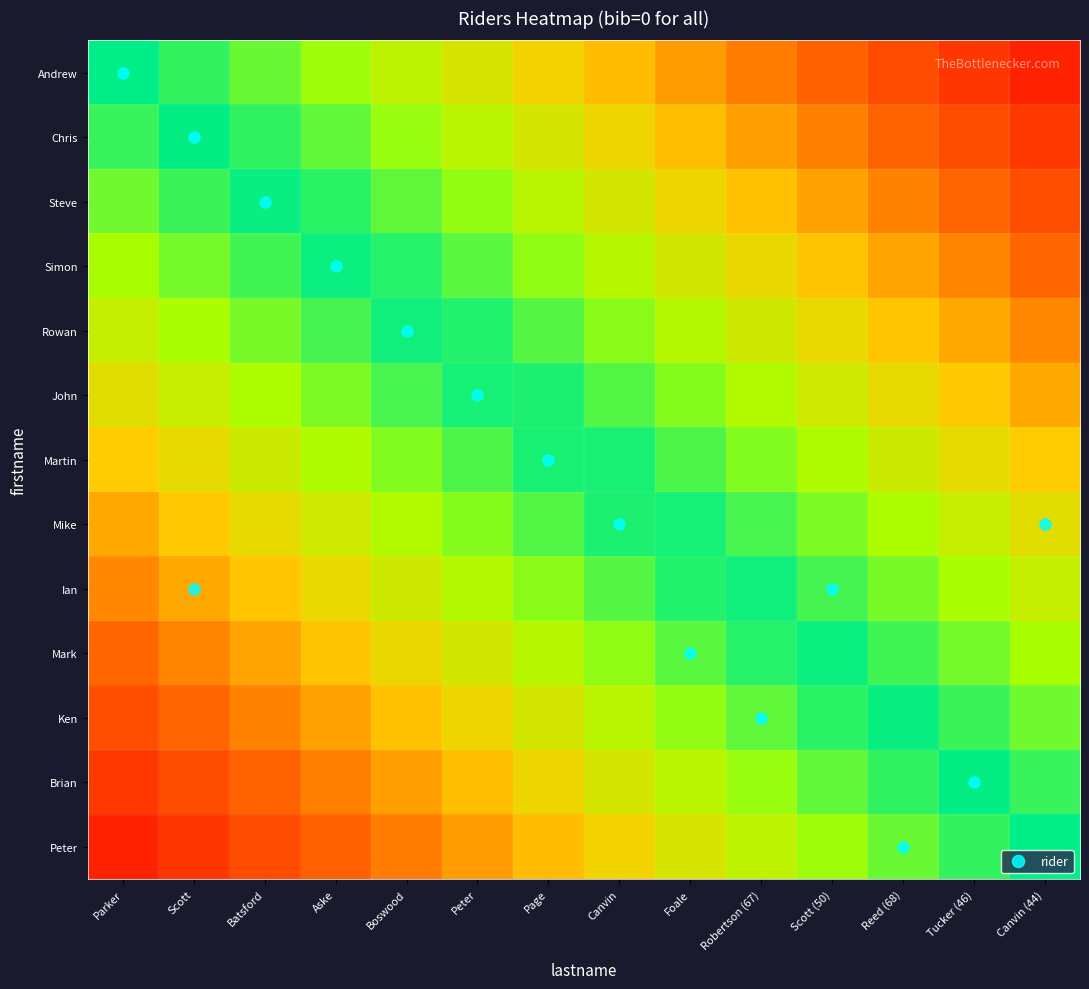

What is the spread (max minus min) of values at Foale?

0.6